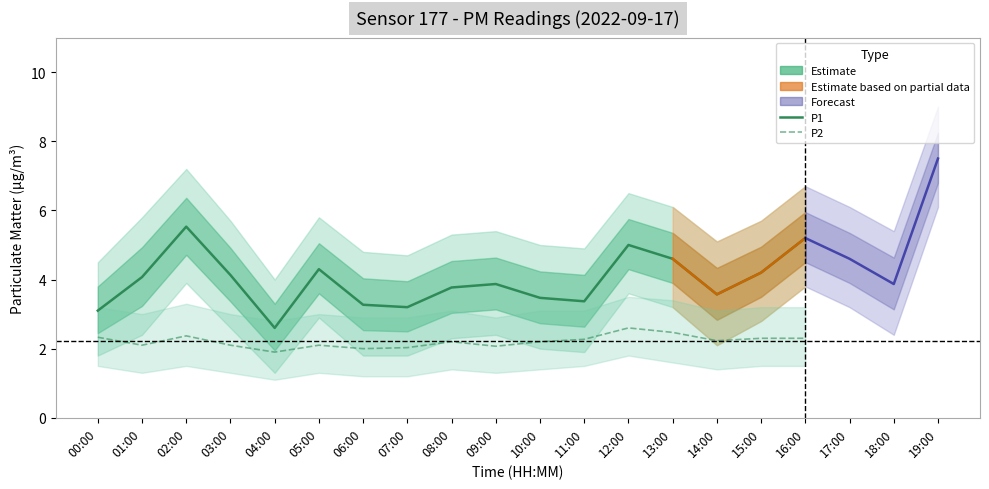

At which label does P2 first exceed 2?

00:00